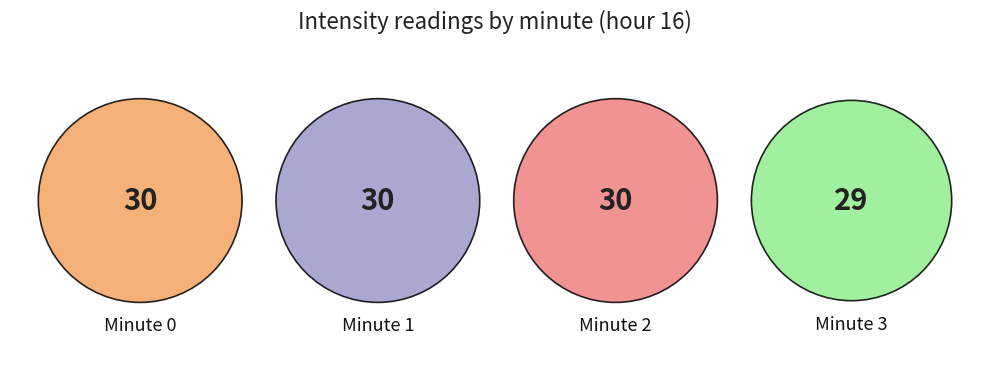

Count the number of slices in the pie.

4